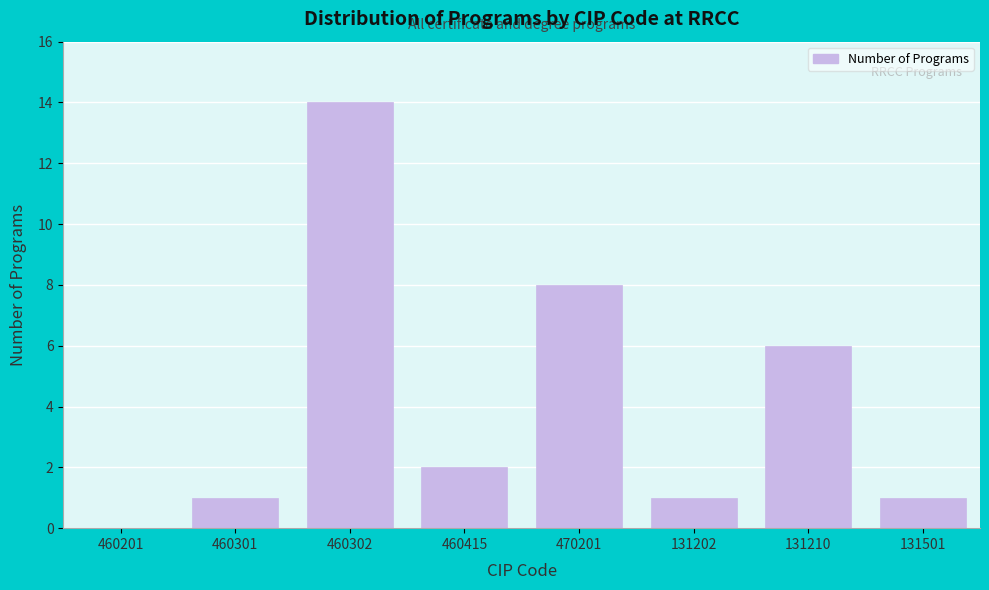

Reading left to right, transcribe all the data shown in this chart.

460201=0	460301=1	460302=14	460415=2	470201=8	131202=1	131210=6	131501=1